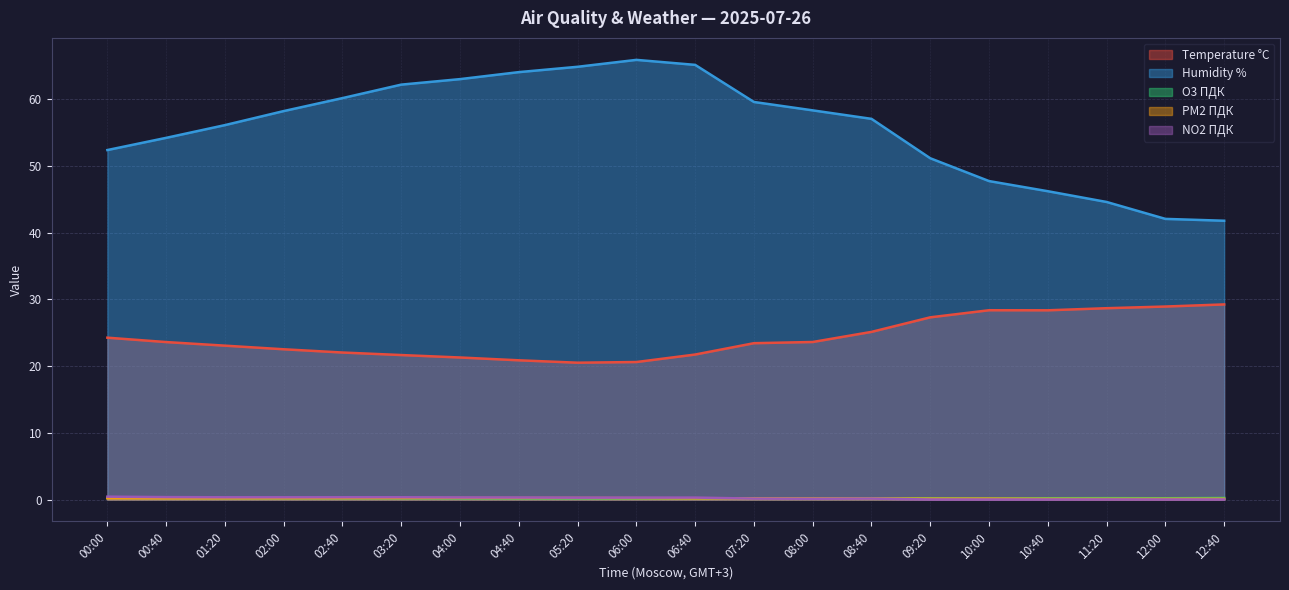

Reading right to left, what are all the values shown in this chart?

Temperature °C: 29.2	28.9	28.7	28.4	28.4	27.3	25.1	23.6	23.4	21.7	20.6	20.5	20.9	21.3	21.7	22.0	22.5	23.1	23.6	24.3
Humidity %: 41.8	42.1	44.6	46.2	47.7	51.2	57.1	58.3	59.6	65.2	65.9	64.9	64.1	63.0	62.2	60.2	58.2	56.1	54.2	52.4
O3 ПДК: 0.2	0.2	0.2	0.2	0.1	0.2	0.2	0.1	0.2	0.2	0.1	0.1	0.1	0.2	0.2	0.2	0.2	0.2	0.2	0.2
PM2 ПДК: 0.1	0.1	0.1	0.1	0.1	0.1	0.1	0.2	0.2	0.2	0.2	0.2	0.2	0.2	0.2	0.2	0.2	0.2	0.2	0.2
NO2 ПДК: 0.0	0.0	0.0	0.0	0.0	0.0	0.1	0.1	0.1	0.3	0.3	0.3	0.3	0.3	0.3	0.3	0.3	0.3	0.4	0.4